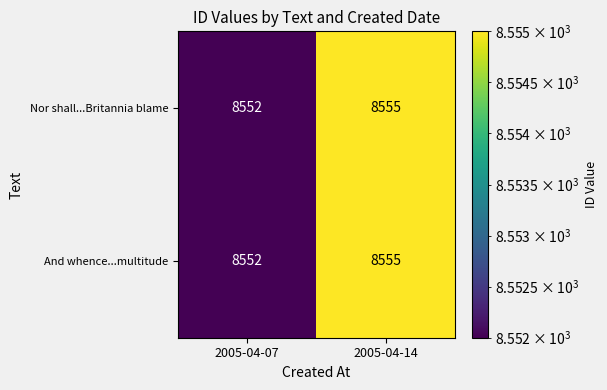

List the labels in order of Nor shall...Britannia blame value, smallest first.

2005-04-07, 2005-04-14